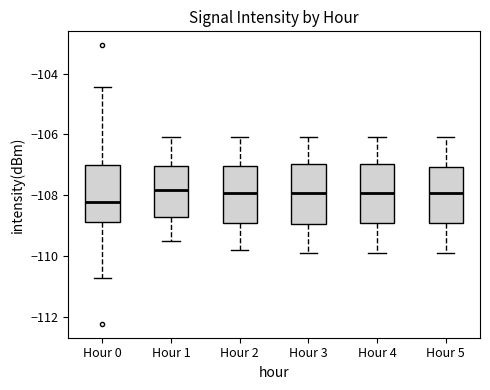

Reading left to right, transcribe this box plot: for each box, give where its median line is, the range the box spans, and where its two whiskers end, as read against the y-axis. The values are not printed on the chart, so give them approximately, as read against the axis.

Hour 0: median -108.2, box -108.8 to -107.0, whiskers -110.8 to -104.4
Hour 1: median -107.8, box -108.8 to -107.0, whiskers -109.4 to -106.0
Hour 2: median -108.0, box -109.0 to -107.0, whiskers -109.8 to -106.0
Hour 3: median -108.0, box -109.0 to -107.0, whiskers -109.8 to -106.0
Hour 4: median -108.0, box -109.0 to -107.0, whiskers -109.8 to -106.0
Hour 5: median -108.0, box -109.0 to -107.0, whiskers -109.8 to -106.0